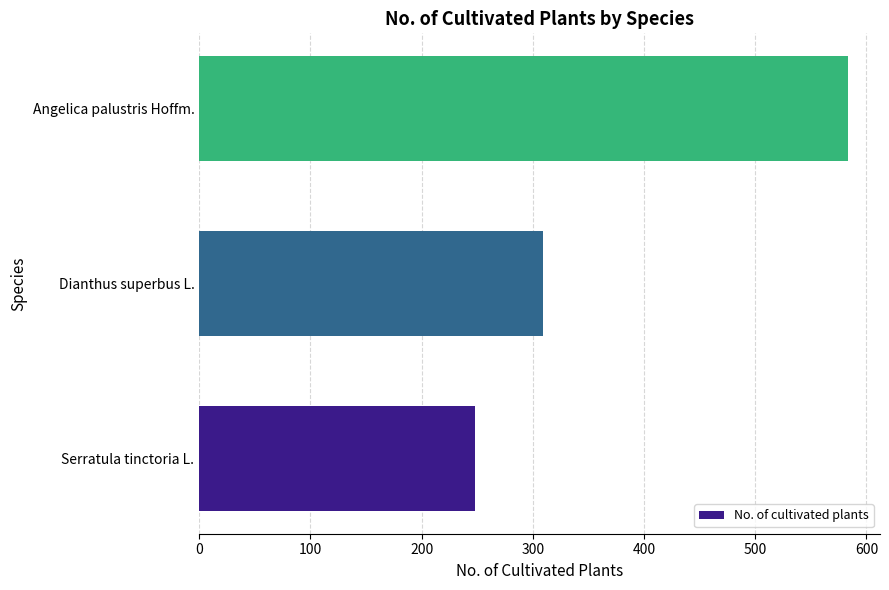

What is the difference between the maximum and minimum values?

335